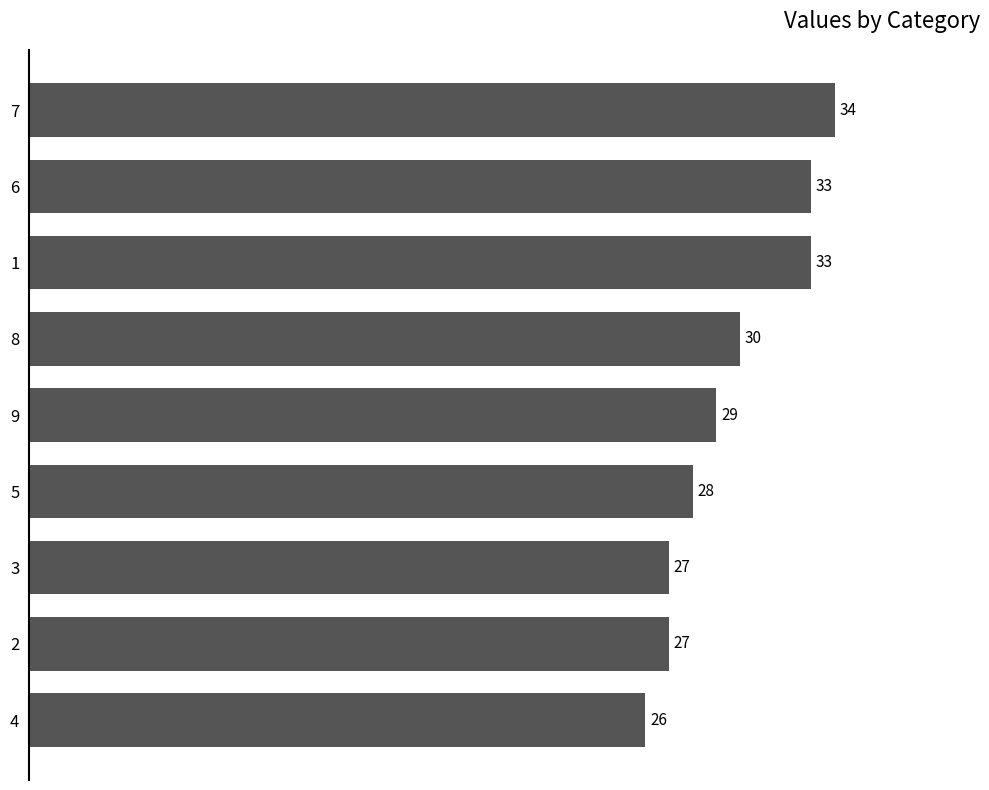

At which label is the value closest to 30?

8